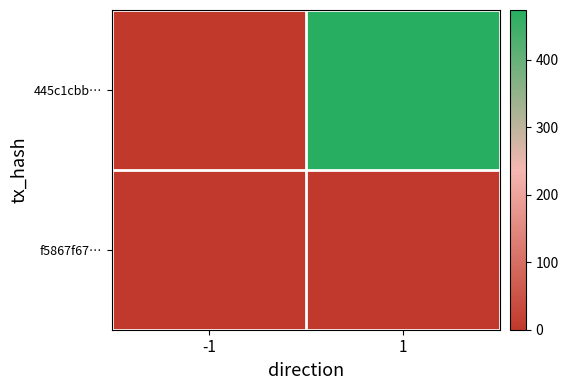

Which label corresponds to the smallest value in the chart?

-1